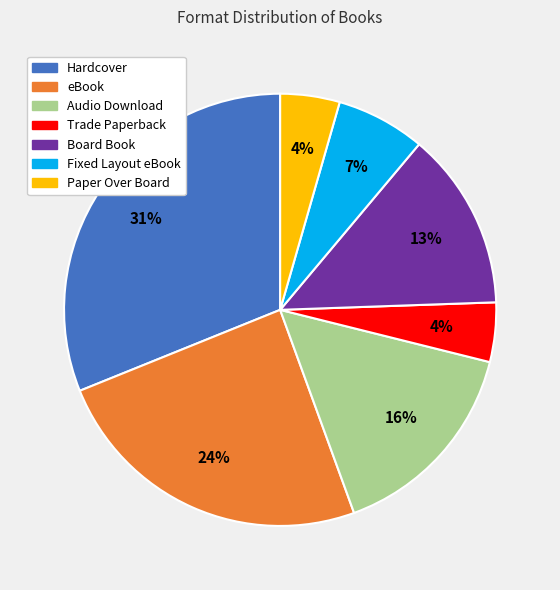

Is there any slice that represents more than half of the pie?

No